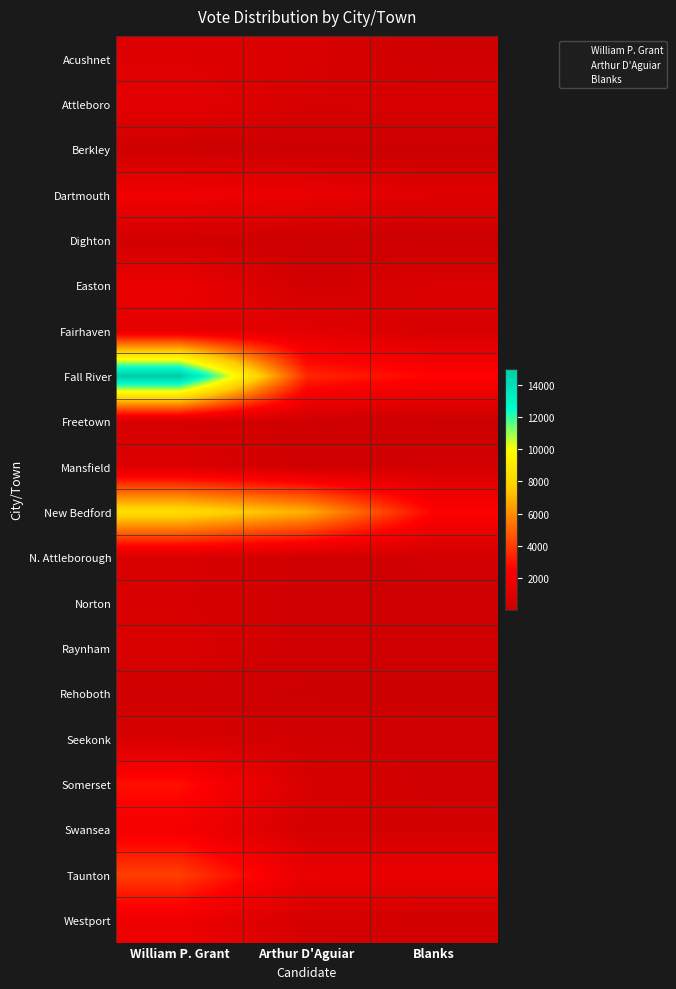

Which series has the largest total across all categories?

Fall River